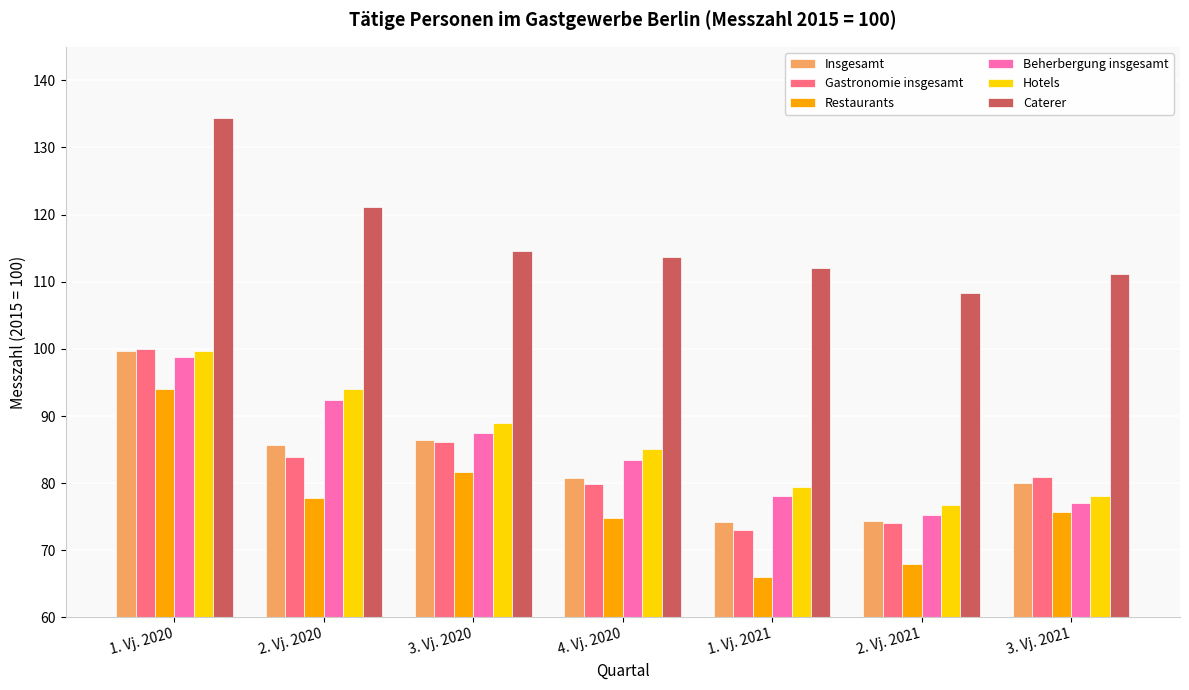

The value of Caterer at 4. Vj. 2020 is 187.9. True or false?

False